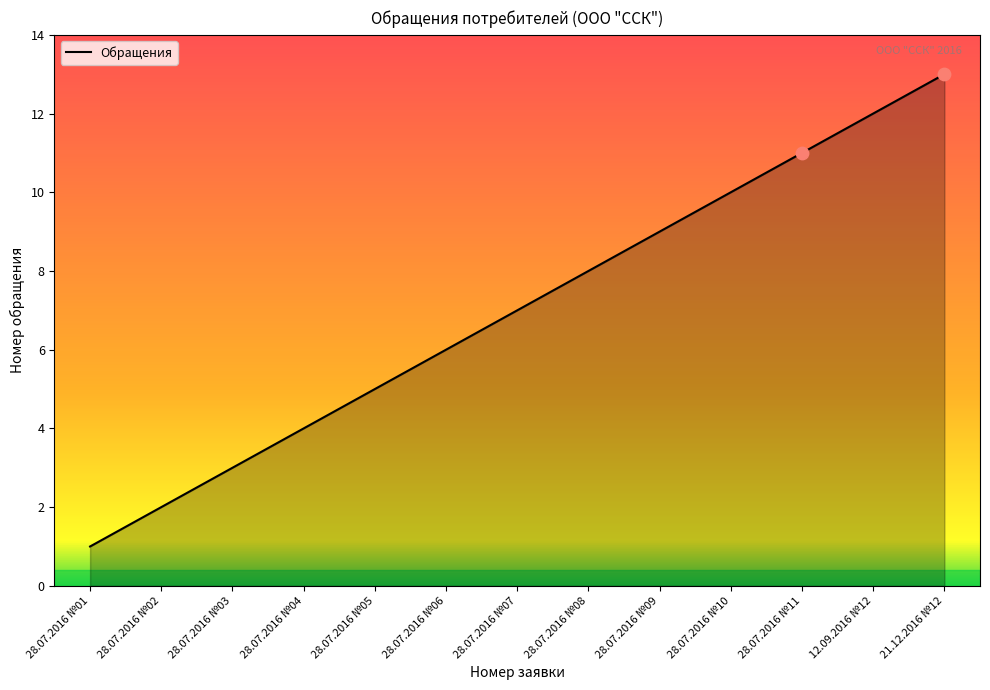

What is the change in value from 28.07.2016 №08 to 28.07.2016 №10?

+2